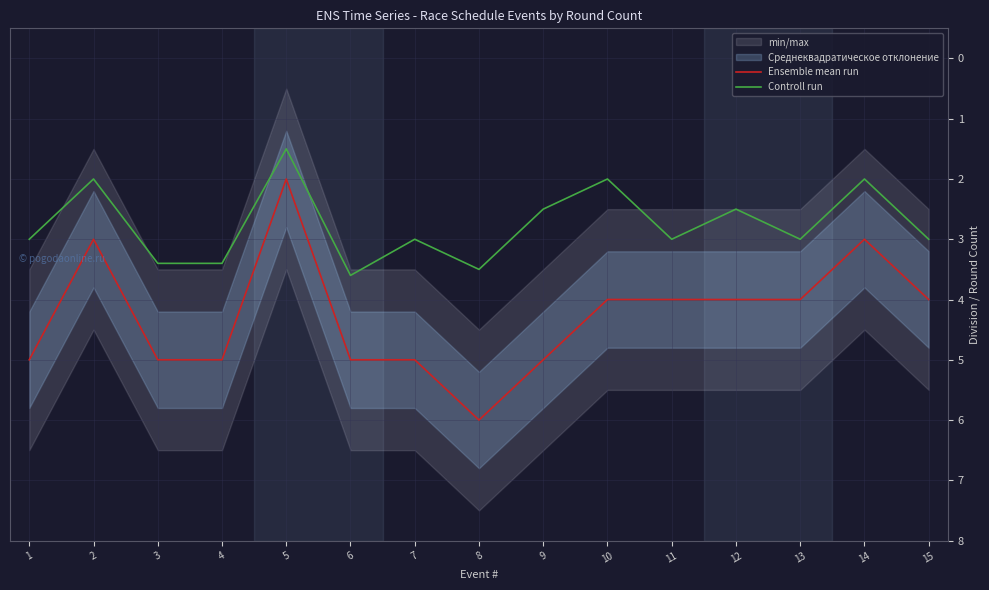

Reading left to right, what are all the values shown in this chart?

Ensemble mean run: 5.0	3.0	5.0	5.0	2.0	5.0	5.0	6.0	5.0	4.0	4.0	4.0	4.0	3.0	4.0
Controll run: 3.0	2.0	3.4	3.4	1.5	3.6	3.0	3.5	2.5	2.0	3.0	2.5	3.0	2.0	3.0